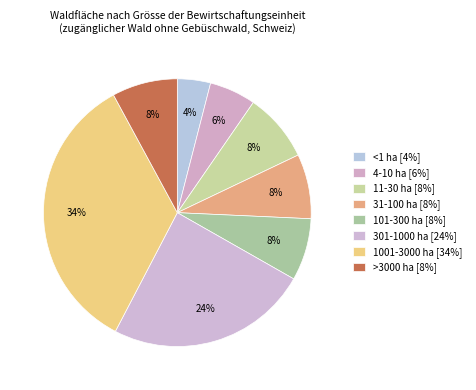

Rank the categories by value from lowest to highest.

<1 ha, 4-10 ha, 101-300 ha, 31-100 ha, >3000 ha, 11-30 ha, 301-1000 ha, 1001-3000 ha